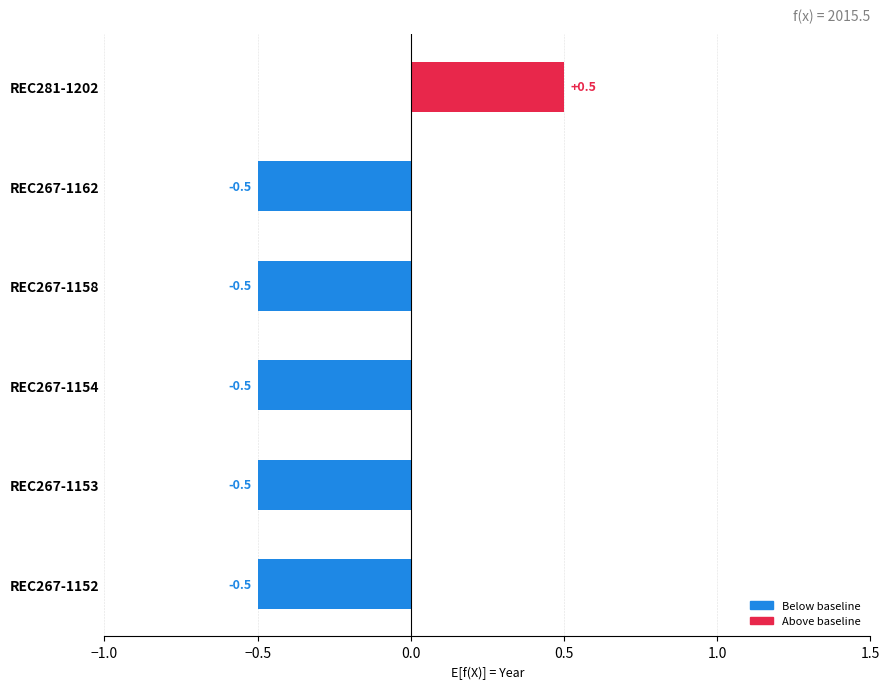

At which category does the chart reach its peak across all series?

REC281-1202